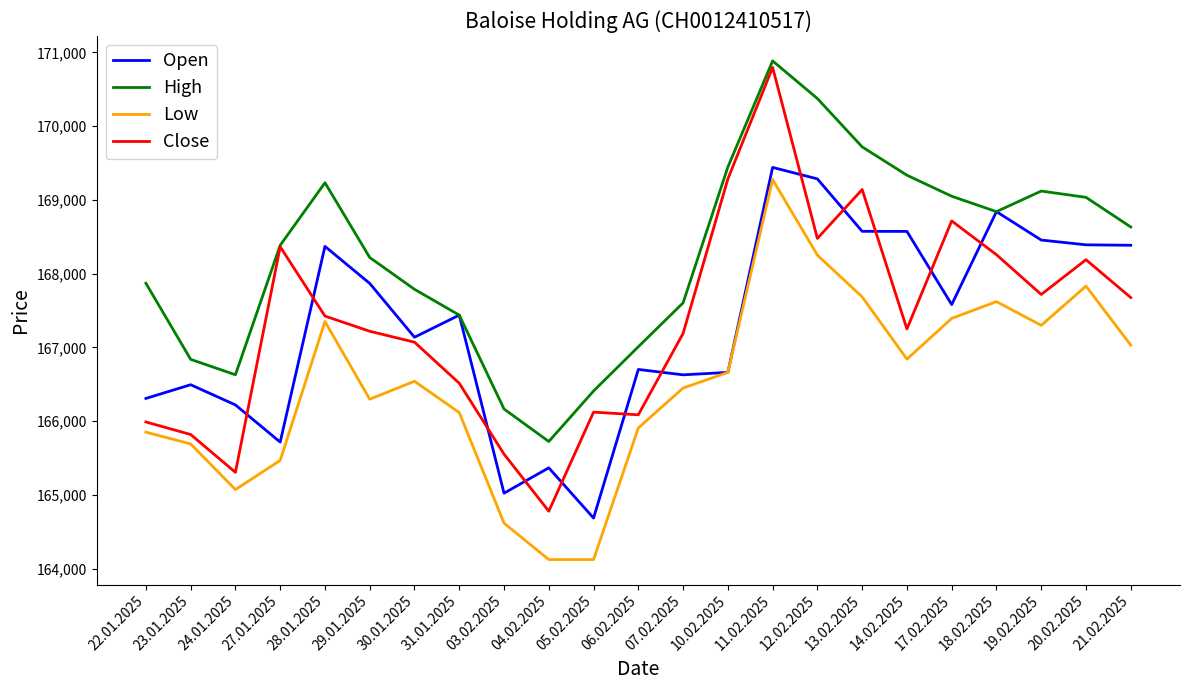

At 14.02.2025, list the series in order from largest to smallest.

High, Open, Close, Low